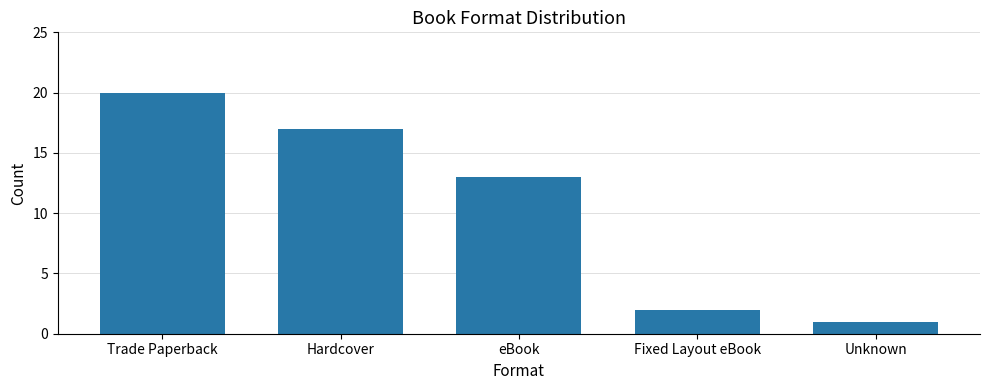

At which category does the chart reach its minimum across all series?

Unknown